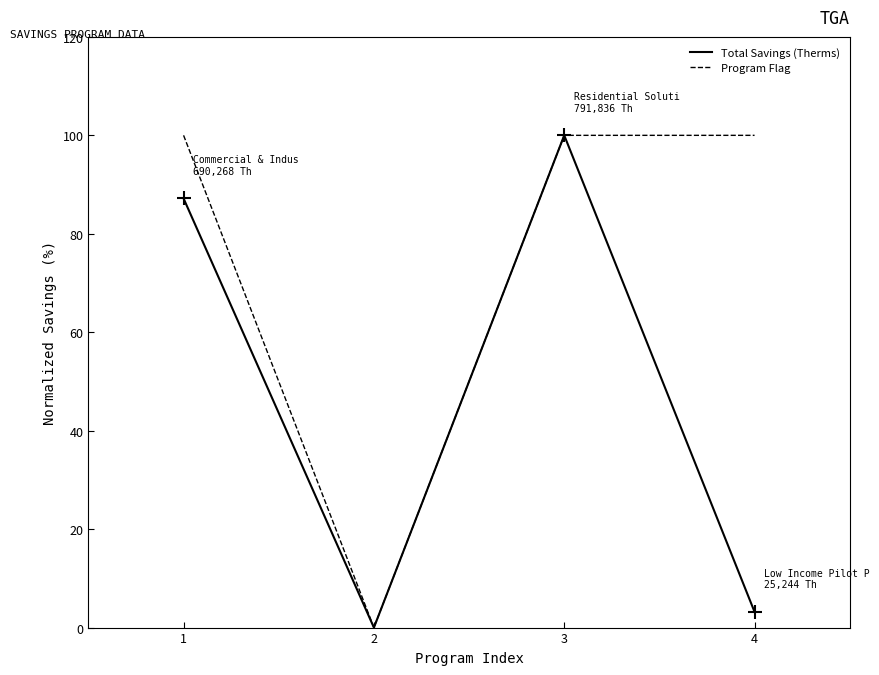

The value of Program Flag at 1 is 139.5. True or false?

False